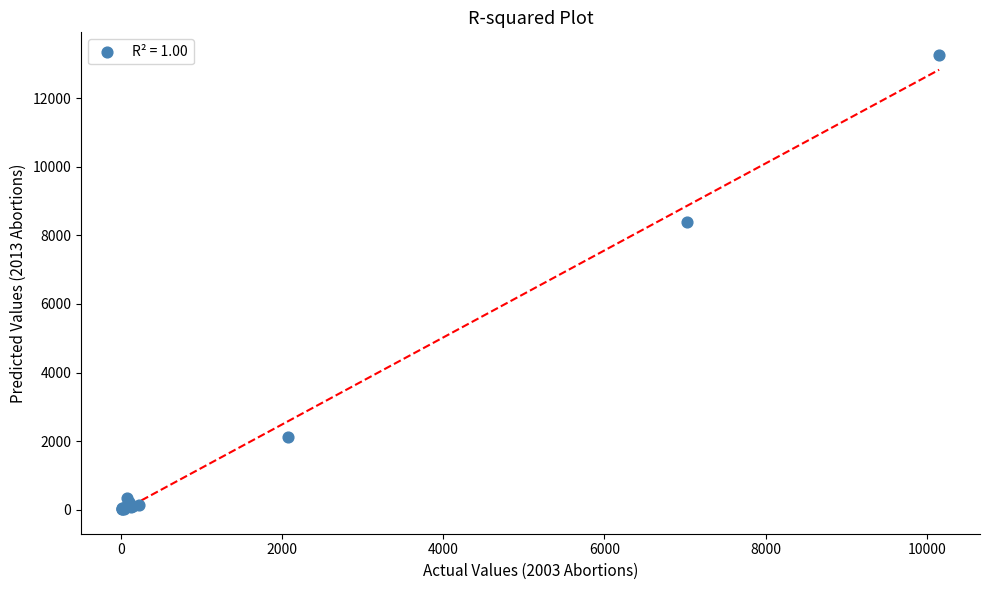

What Y value in the scatter plot is closest to 6633?

8385